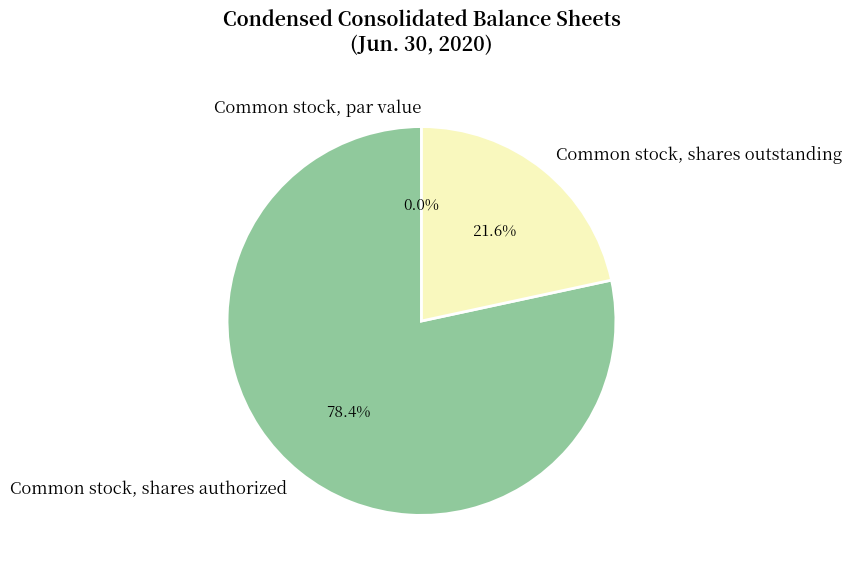

Rank the categories by value from lowest to highest.

Common stock, par value, Common stock, shares outstanding, Common stock, shares authorized